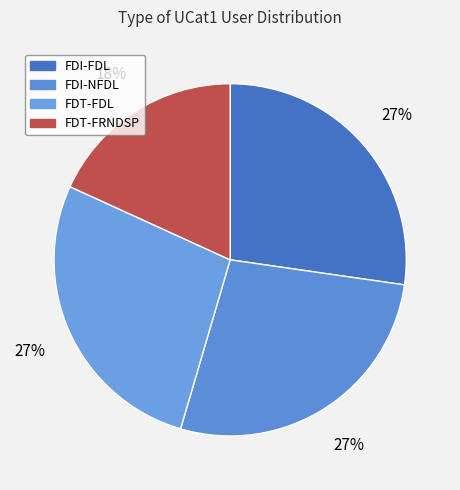

Approximately how many times larger is the value at FDT-FRNDSP compared to FDI-FDL?

0.7